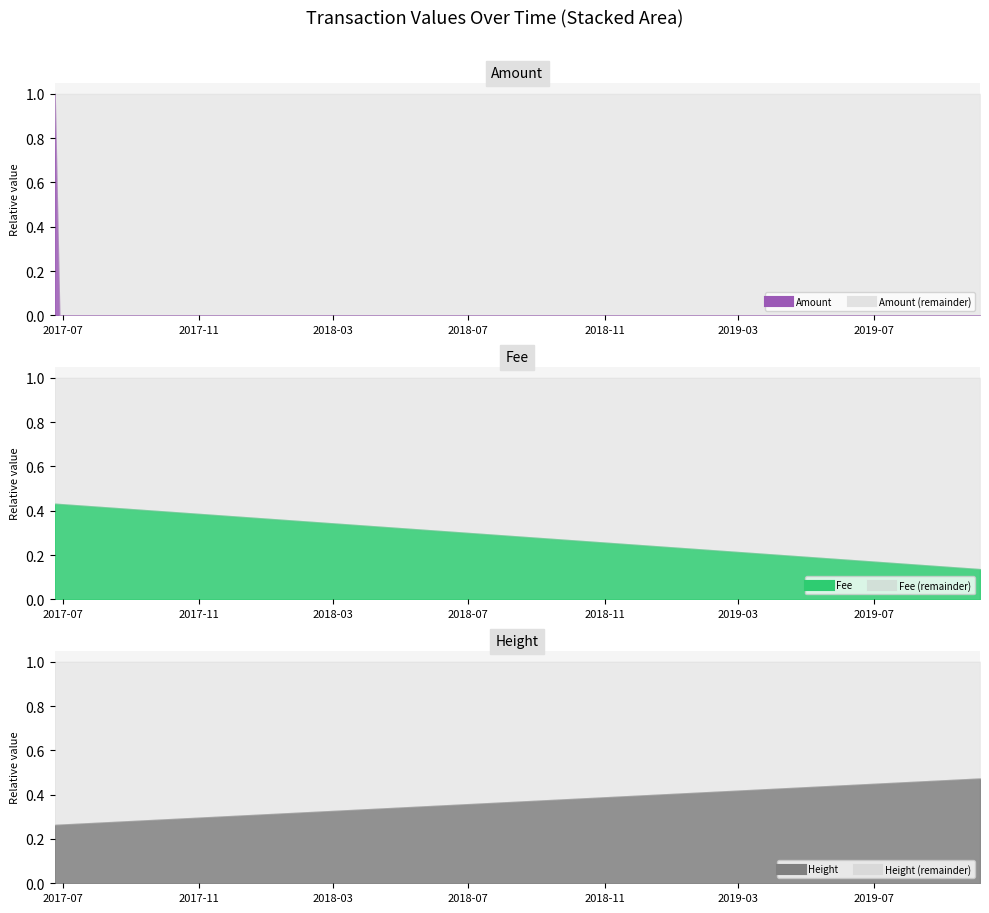

Reading left to right, extract all data points from this chart.

Amount: 400.0	0.0	0.0
Fee: 1.0	1.0	0.3
Height: 374299.0	374310.0	671802.0